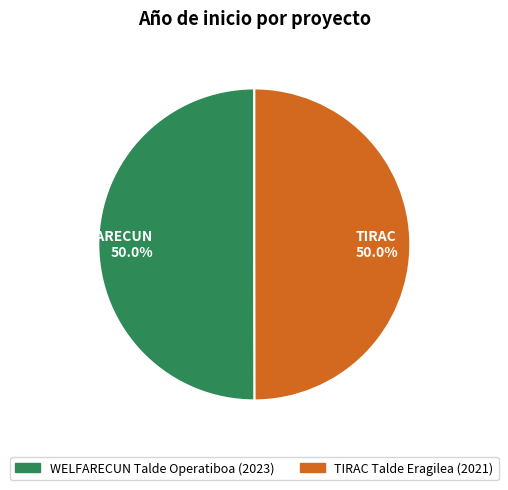

Approximately how many times larger is the value at WELFARECUN 50.0% compared to TIRAC 50.0%?

1.0